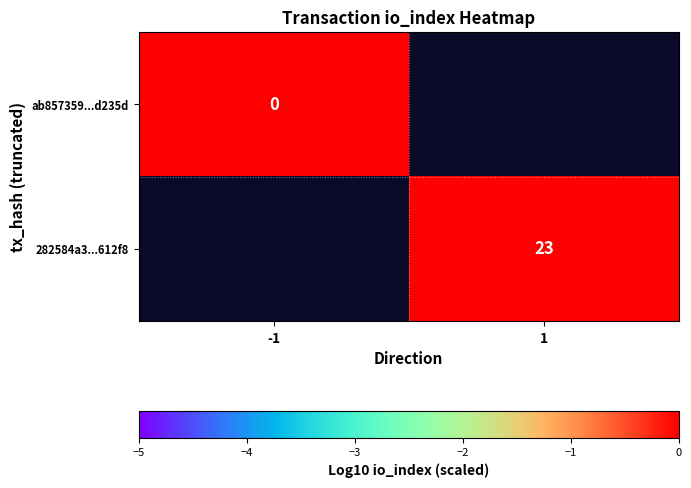

True or false: 282584a3...612f8 has a value of 31 at 1.

False